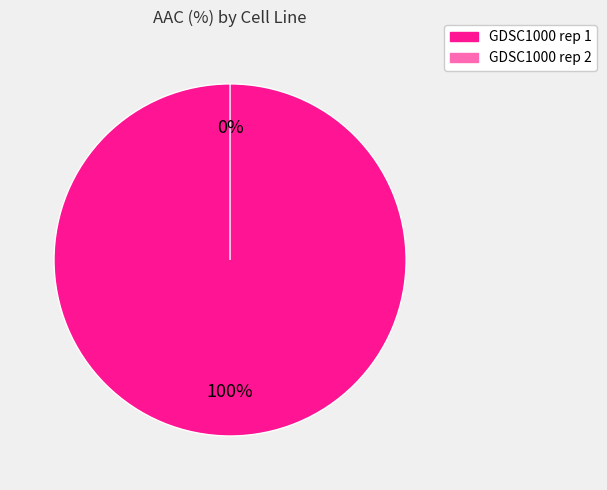

Rank the categories by value from highest to lowest.

GDSC1000 rep 1, GDSC1000 rep 2